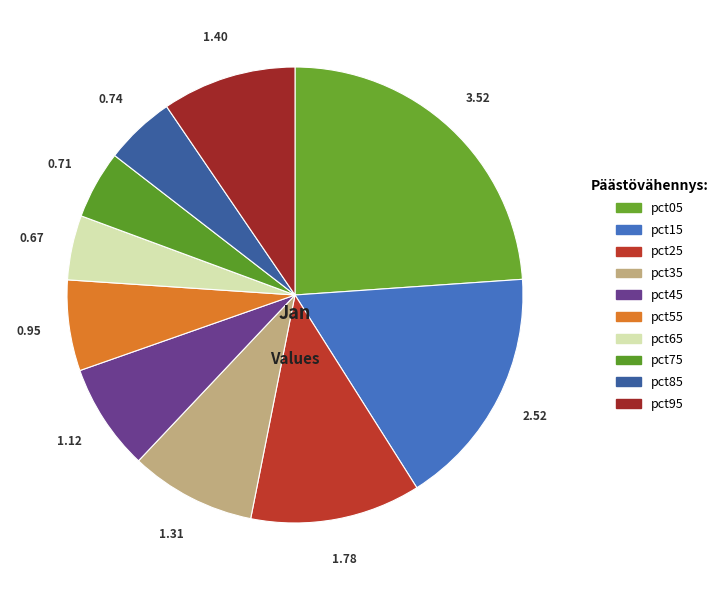

Which has a higher value, pct75 or pct35?

pct35